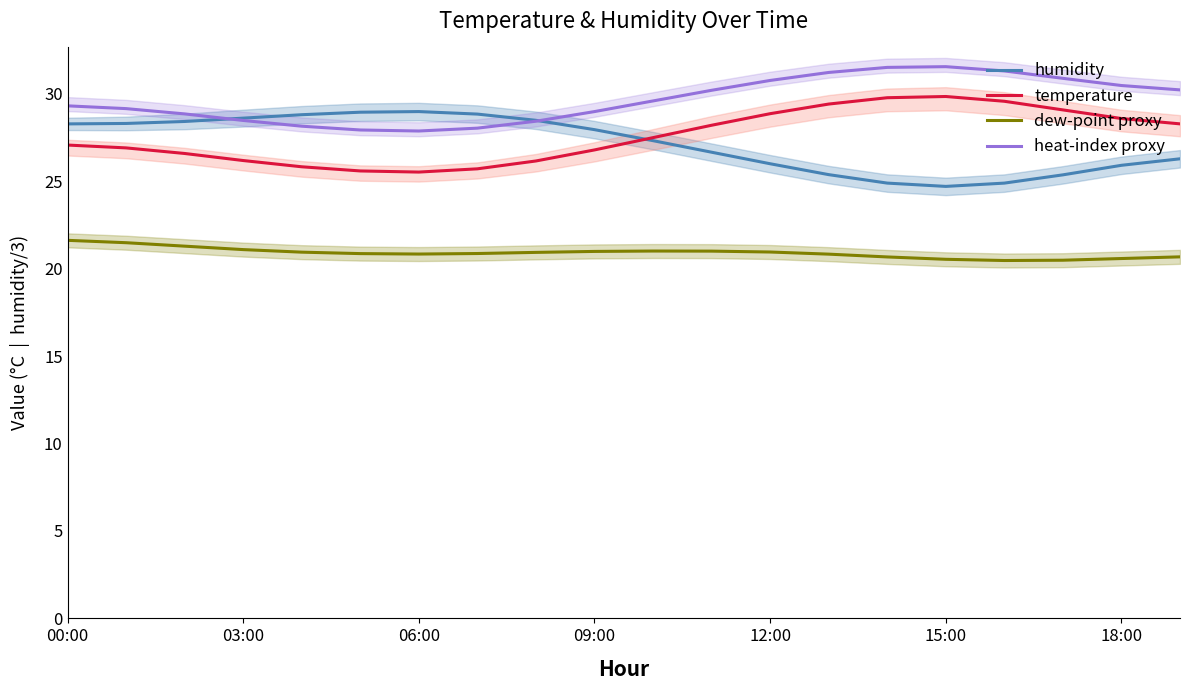

Reading left to right, list all the values displayed in this chart.

humidity: 28.3	28.3	28.4	28.6	28.8	29.0	29.0	28.8	28.5	28.0	27.3	26.7	26.0	25.4	24.9	24.7	24.9	25.4	25.9	26.3
temperature: 27.1	26.9	26.6	26.2	25.8	25.6	25.5	25.7	26.2	26.8	27.5	28.2	28.9	29.4	29.8	29.9	29.6	29.1	28.6	28.3
dew-point proxy: 21.6	21.5	21.3	21.1	20.9	20.9	20.8	20.9	20.9	21.0	21.0	21.0	21.0	20.8	20.7	20.5	20.5	20.5	20.6	20.7
heat-index proxy: 29.3	29.2	28.9	28.5	28.2	27.9	27.9	28.0	28.4	29.0	29.6	30.2	30.8	31.2	31.5	31.6	31.3	30.9	30.5	30.2